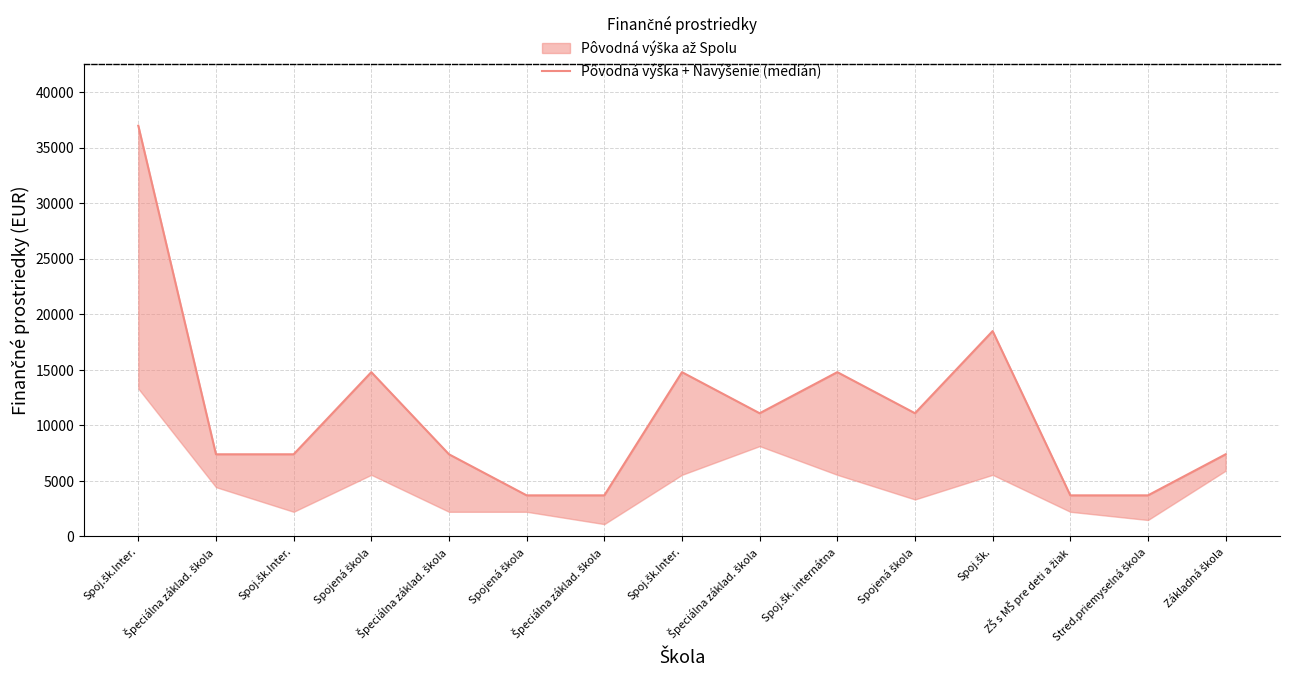

What is the greatest value displayed?

36960